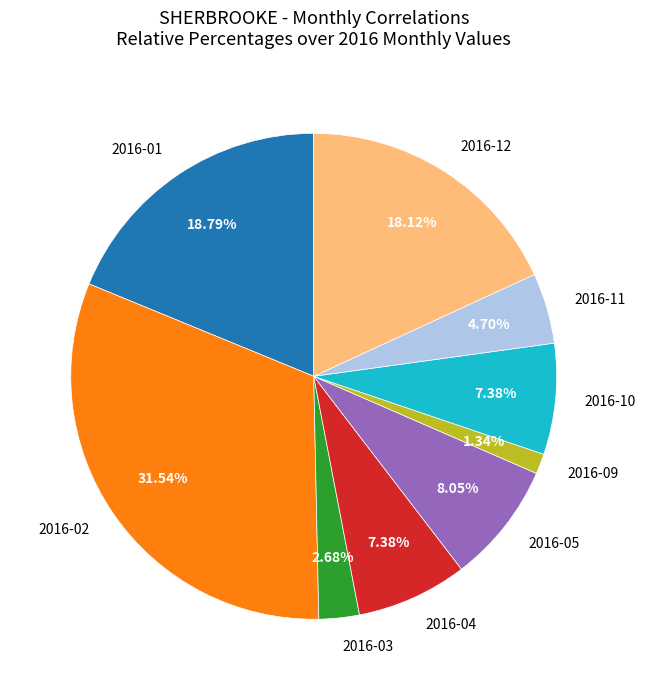

To the nearest percent, what is the difference between the 2016-04 and 2016-05 slice percentages?

1%